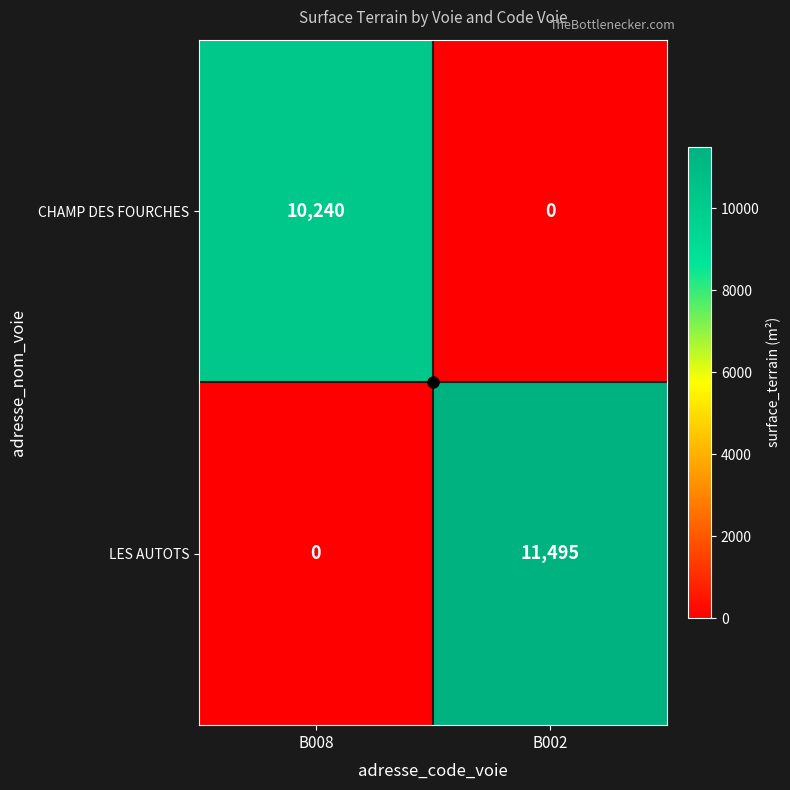

List the series in order of their overall mean, lowest first.

CHAMP DES FOURCHES, LES AUTOTS